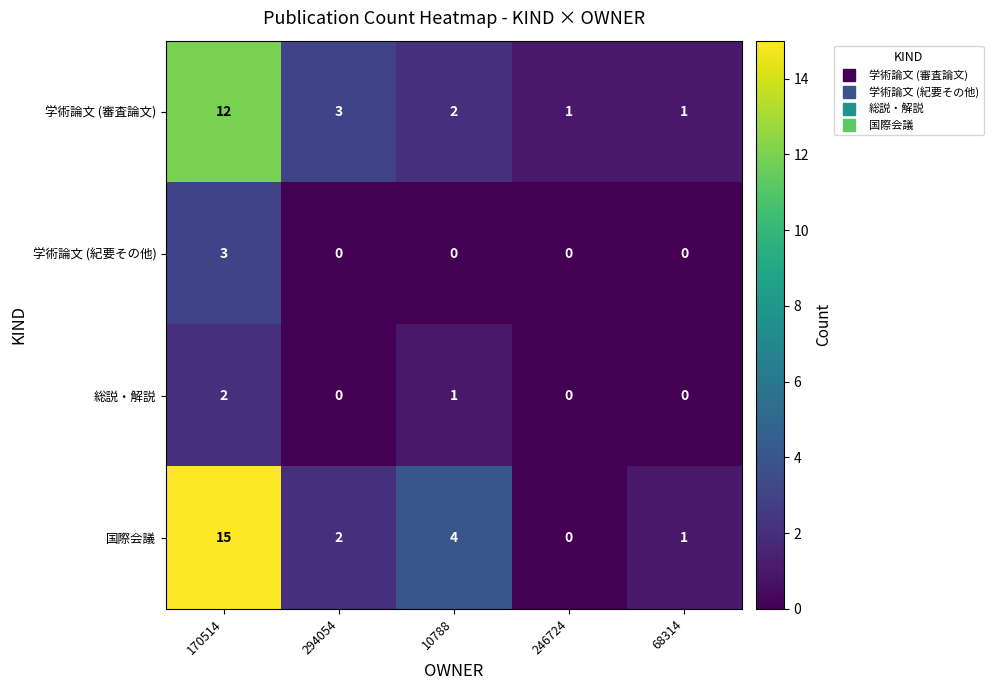

Which category has the lowest value in the 国際会議 series?

246724